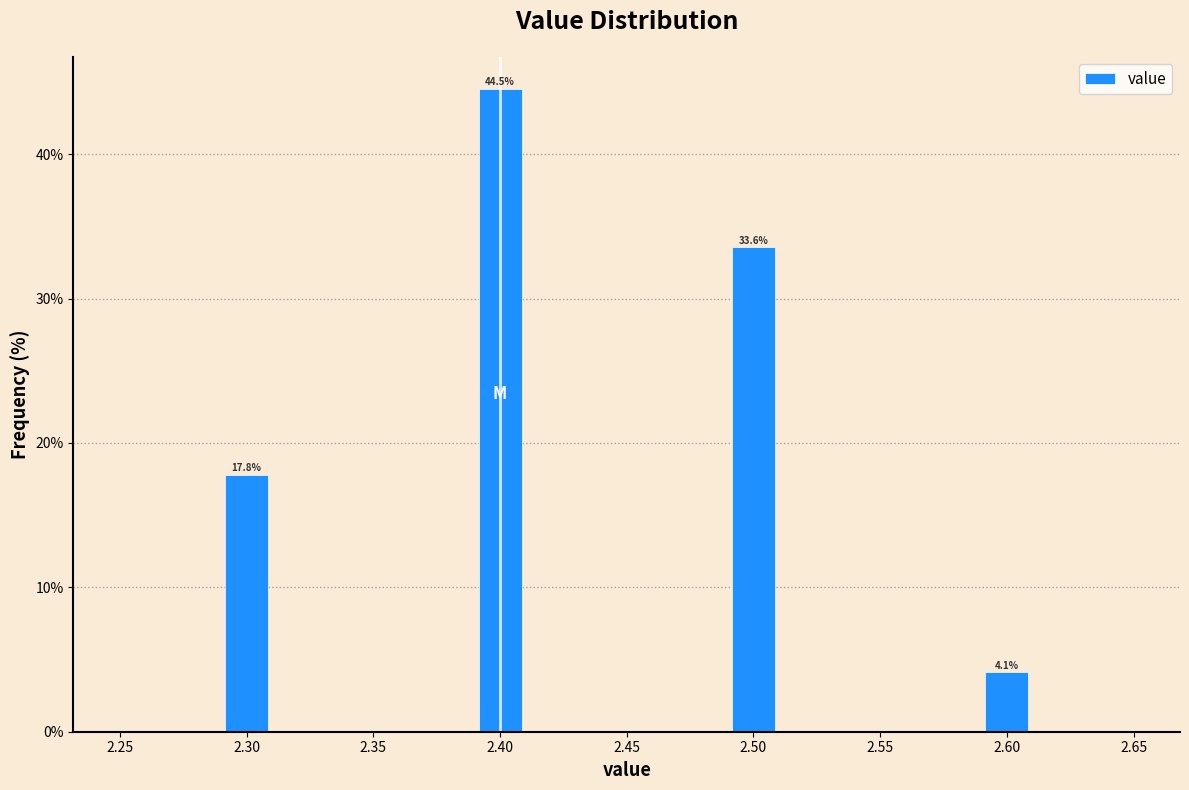

Over which range of the x-axis is the bar tallest?

2.39 to 2.41